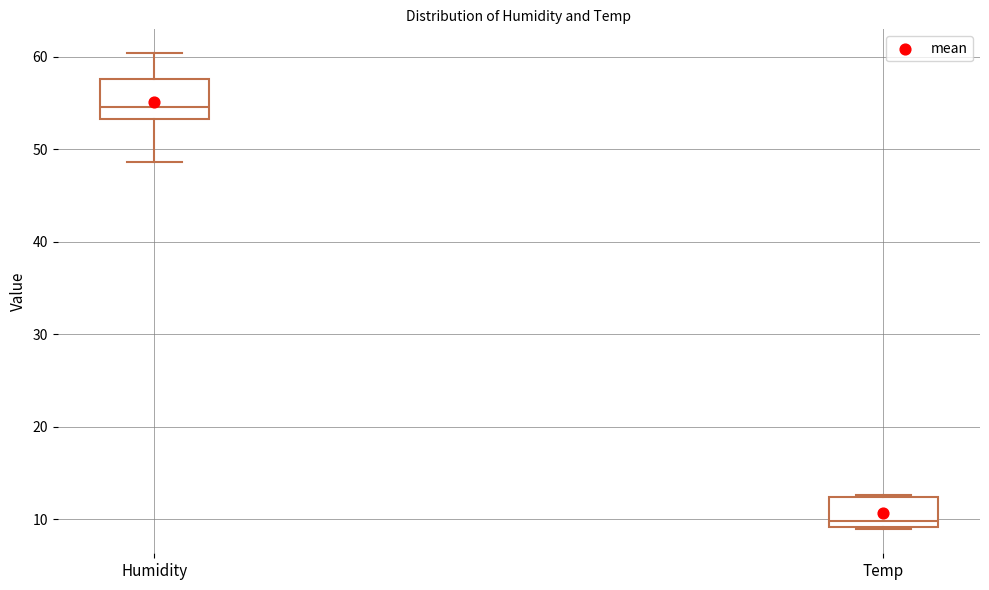

Comparing the boxes themselves (not the whiskers), which one is the tallest?

Humidity